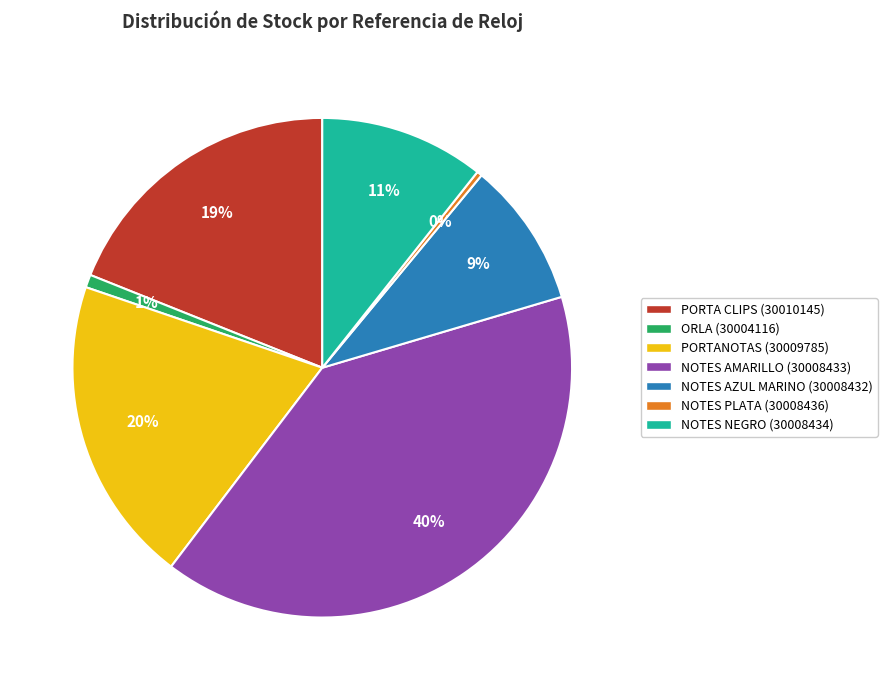

Combined, do NOTES NEGRO (30008434) and ORLA (30004116) account for over 50%?

No